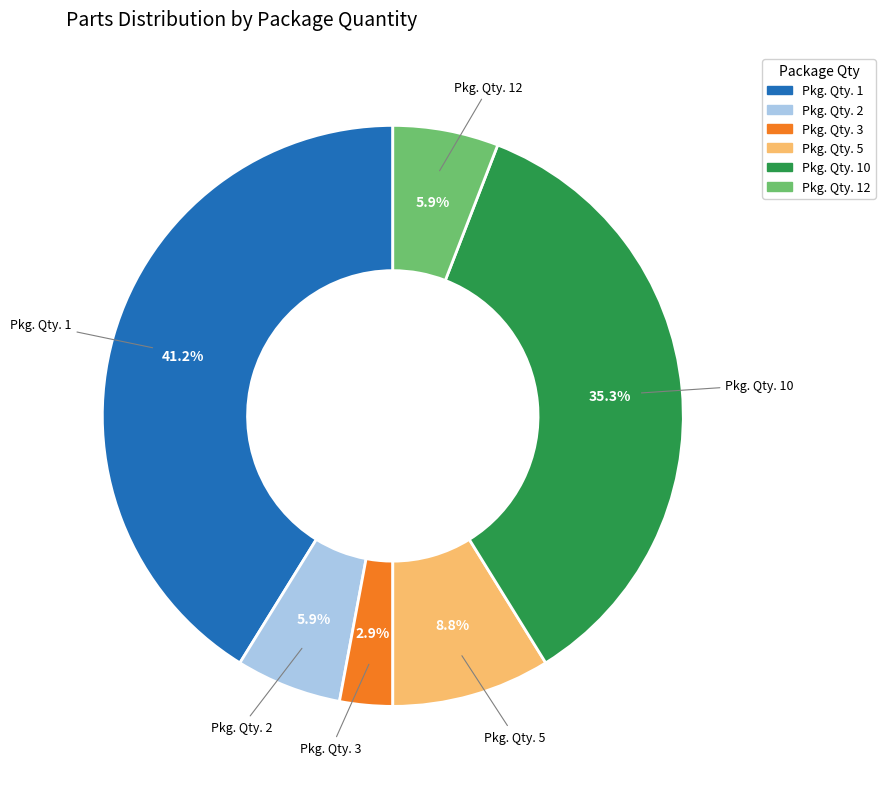

What portion of the pie excludes Pkg. Qty. 3?

97.1%